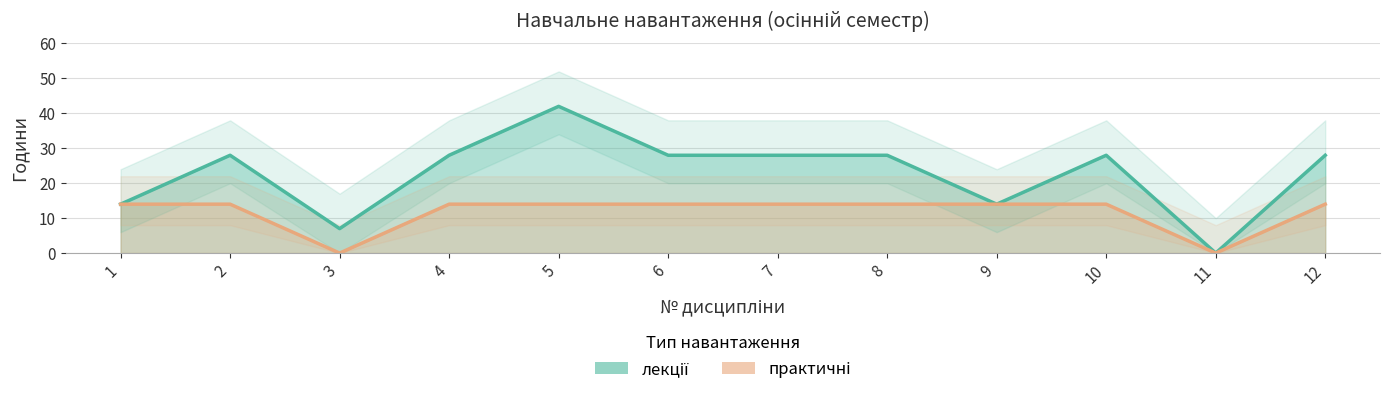

Which series has the largest total across all categories?

лекції